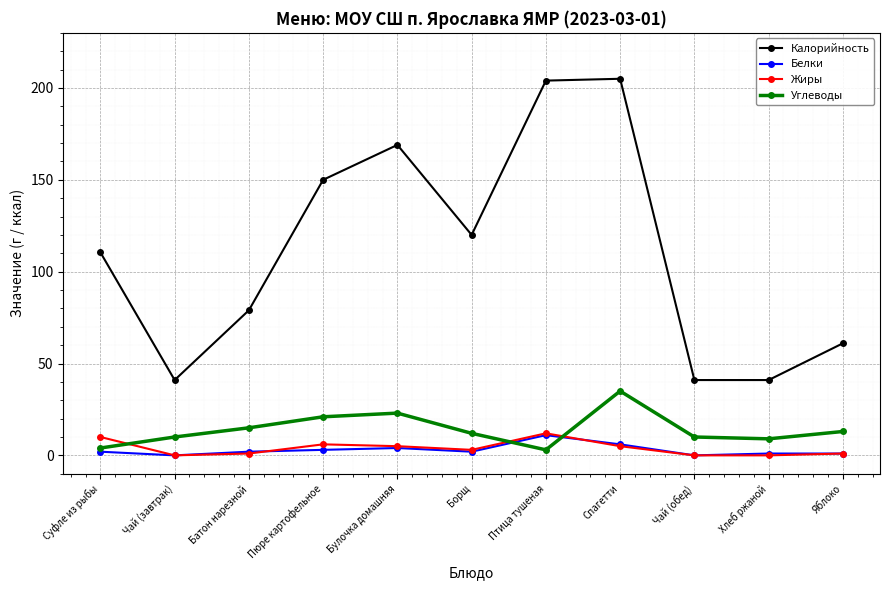

How many interior local peaks does the Калорийность series have?

2